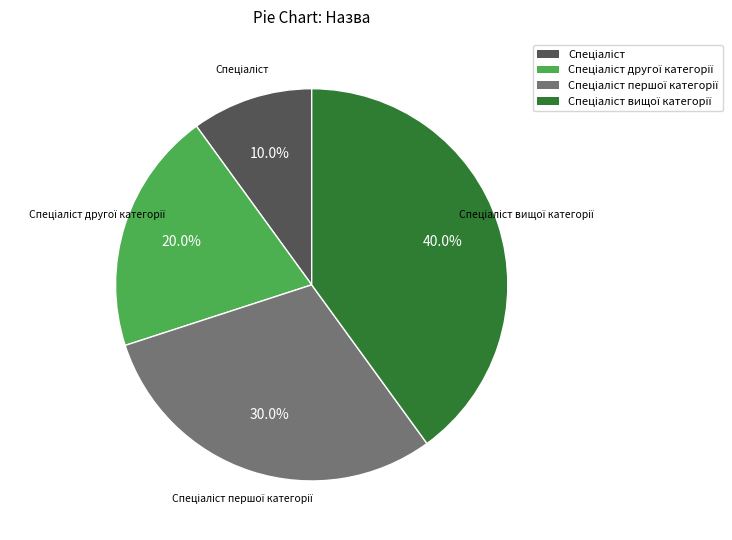

Does any single category account for the majority?

No